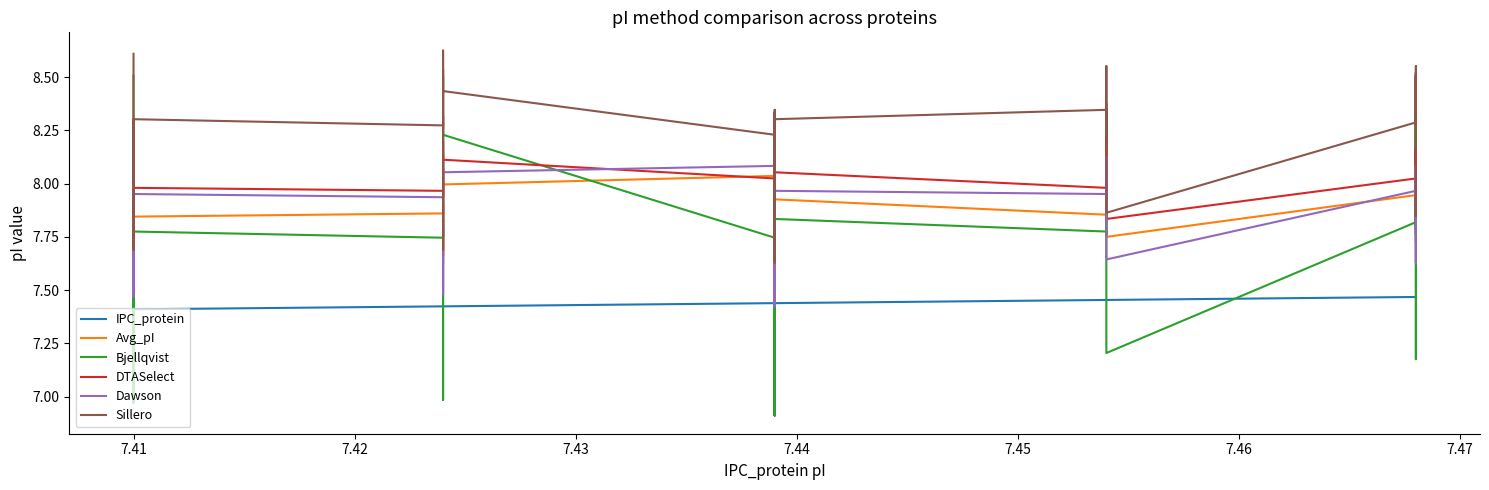

How many categories are shown in the chart?

38